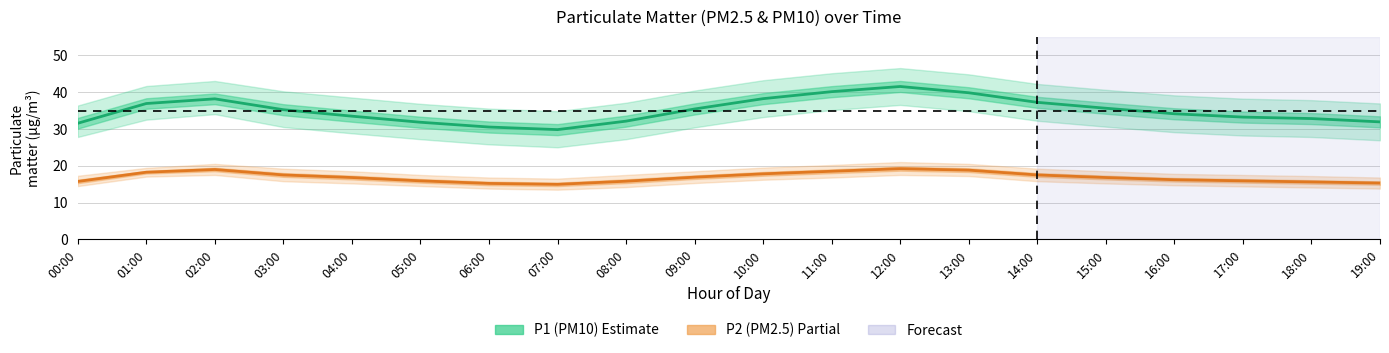

What is the sum of all P1 (PM10) values?

699.2